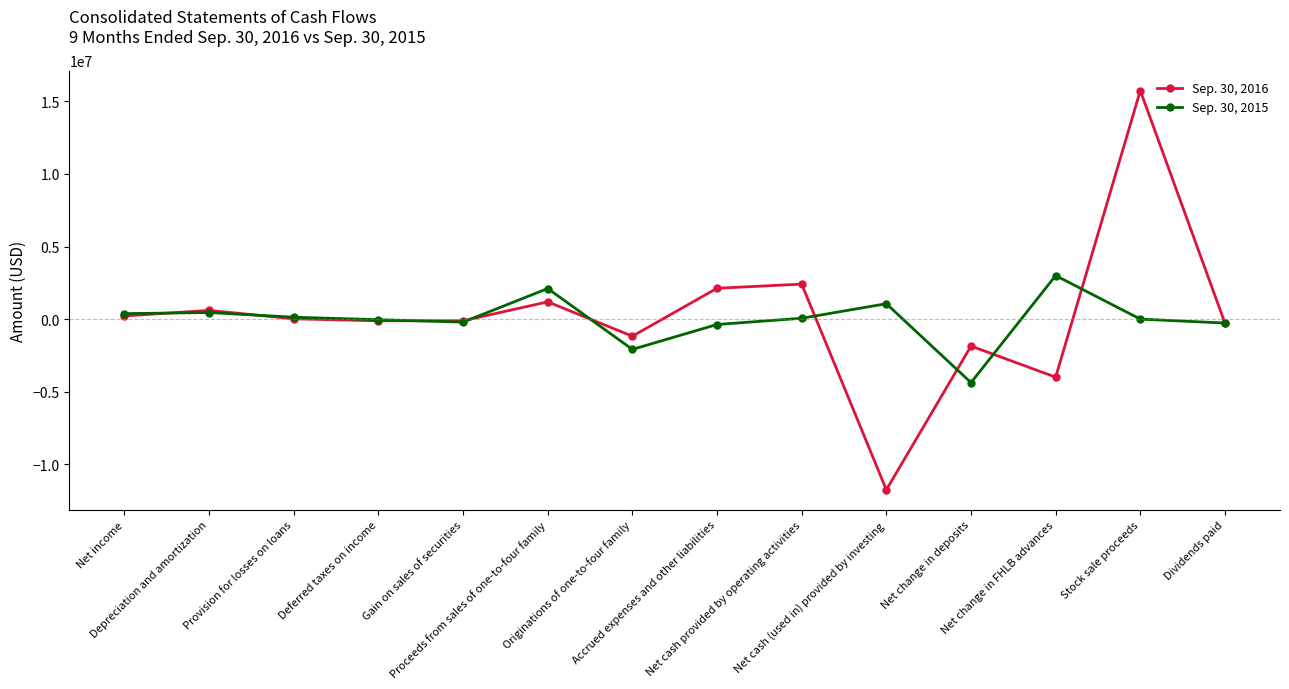

True or false: Sep. 30, 2016 has more than 0 interior local peaks.

True